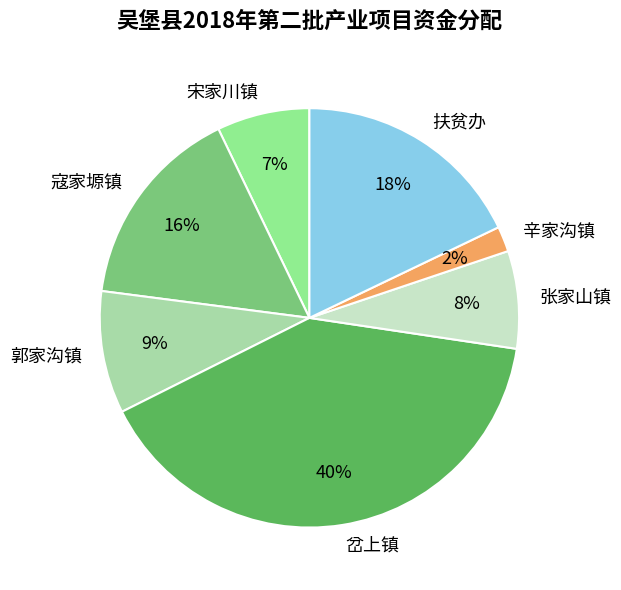

True or false: 郭家沟镇 accounts for 17% of the total.

False